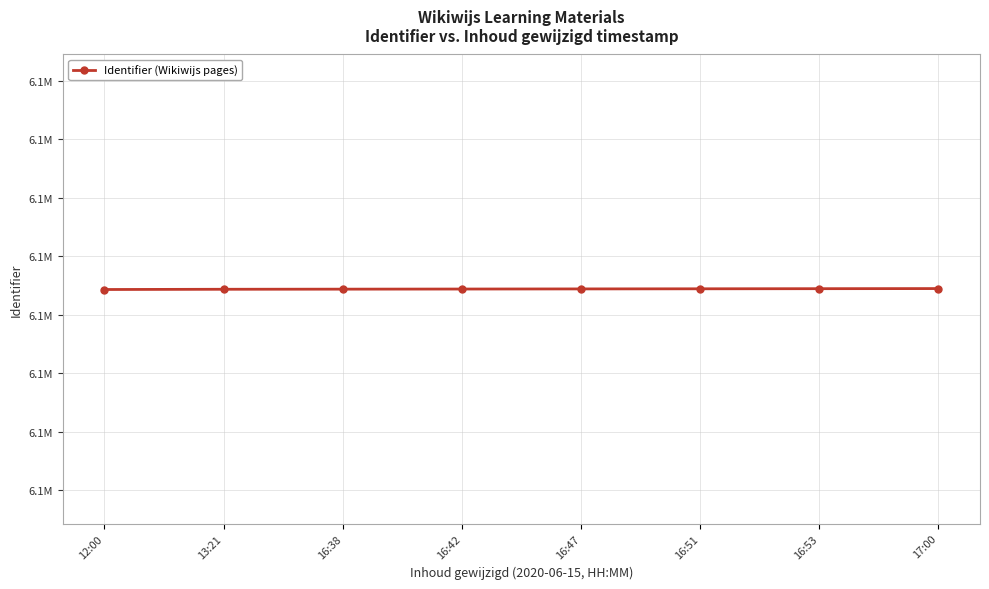

True or false: there are more than 1 points higher than both neighbors.

False